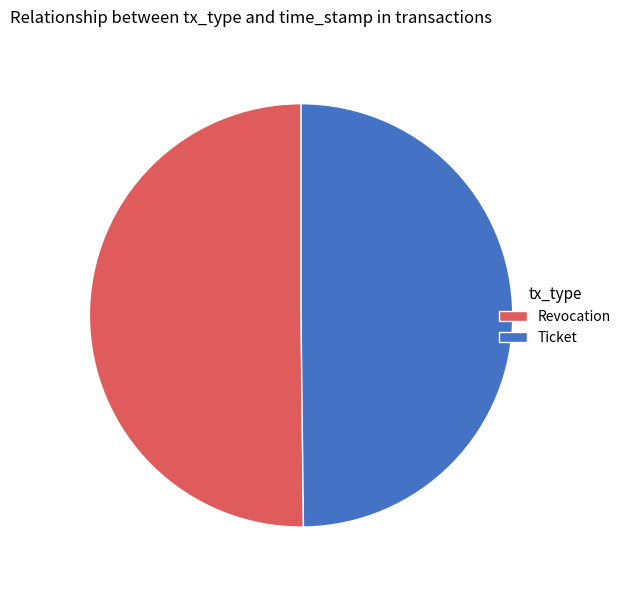

Combined, do Revocation and Ticket account for over 50%?

Yes